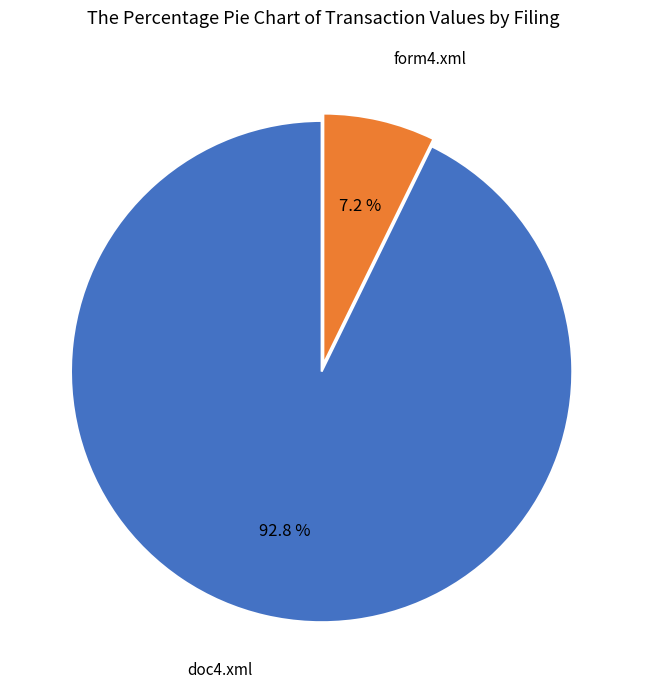

Does any single category account for the majority?

Yes